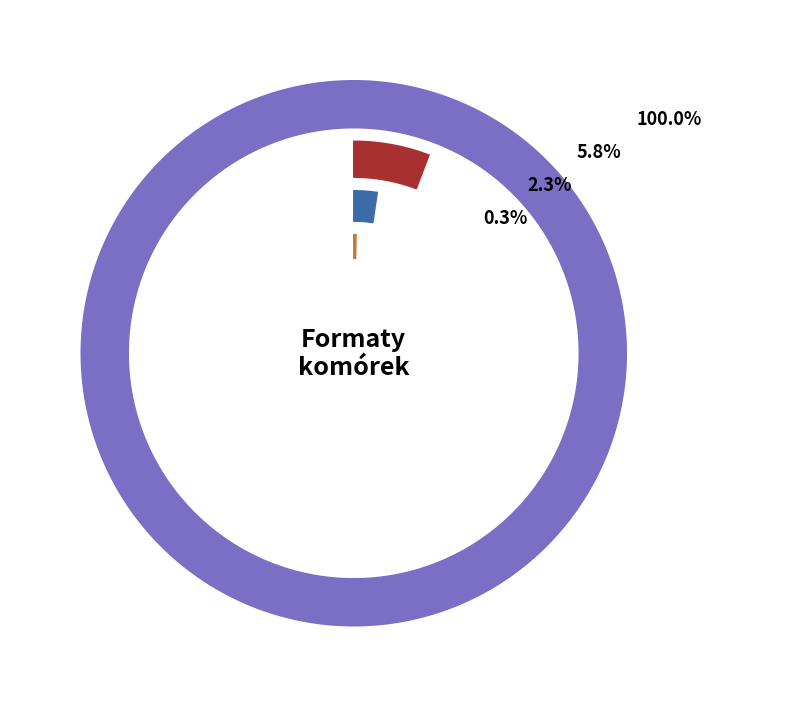

True or false: walutowy accounts for 0% of the total.

True